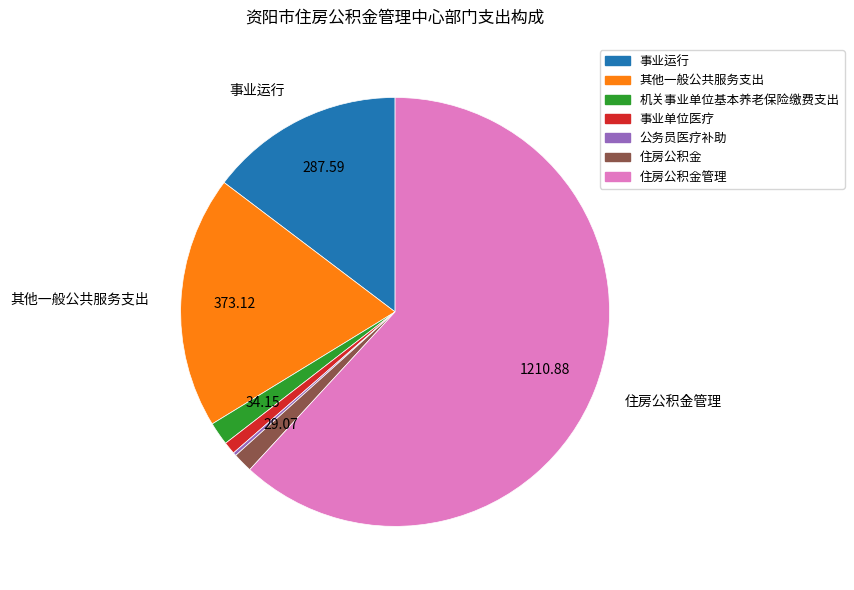

Which slice is the largest?

住房公积金管理